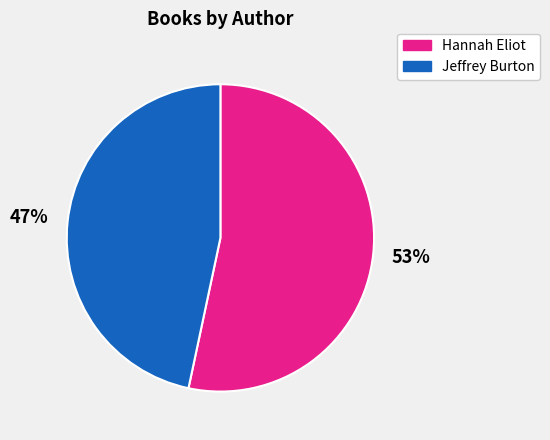

Is there a majority slice in this chart?

Yes